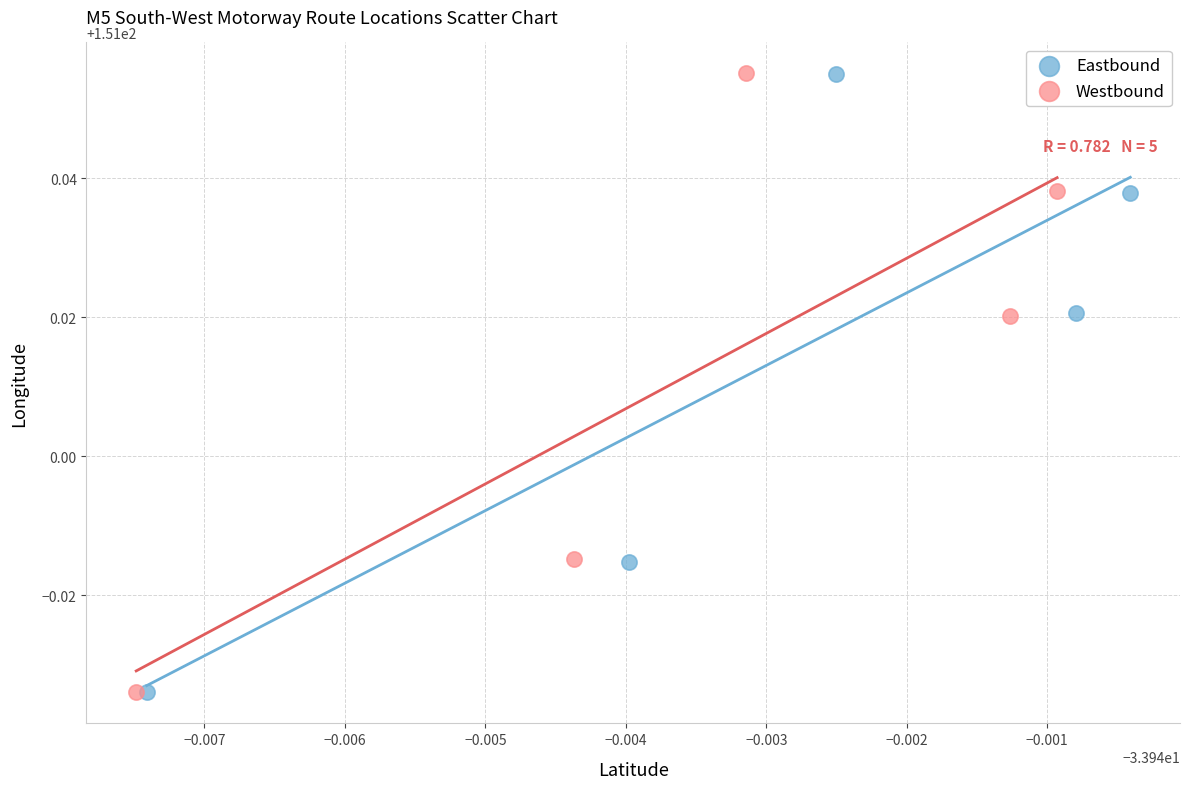

Which series has the largest Y range (max minus min)?

Westbound